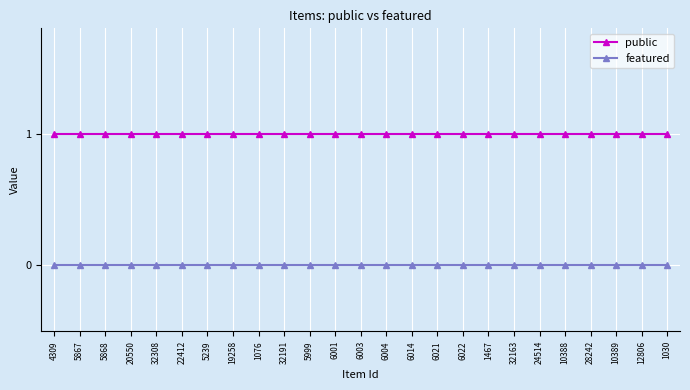

At how many categories does at least one series exceed 0?

25